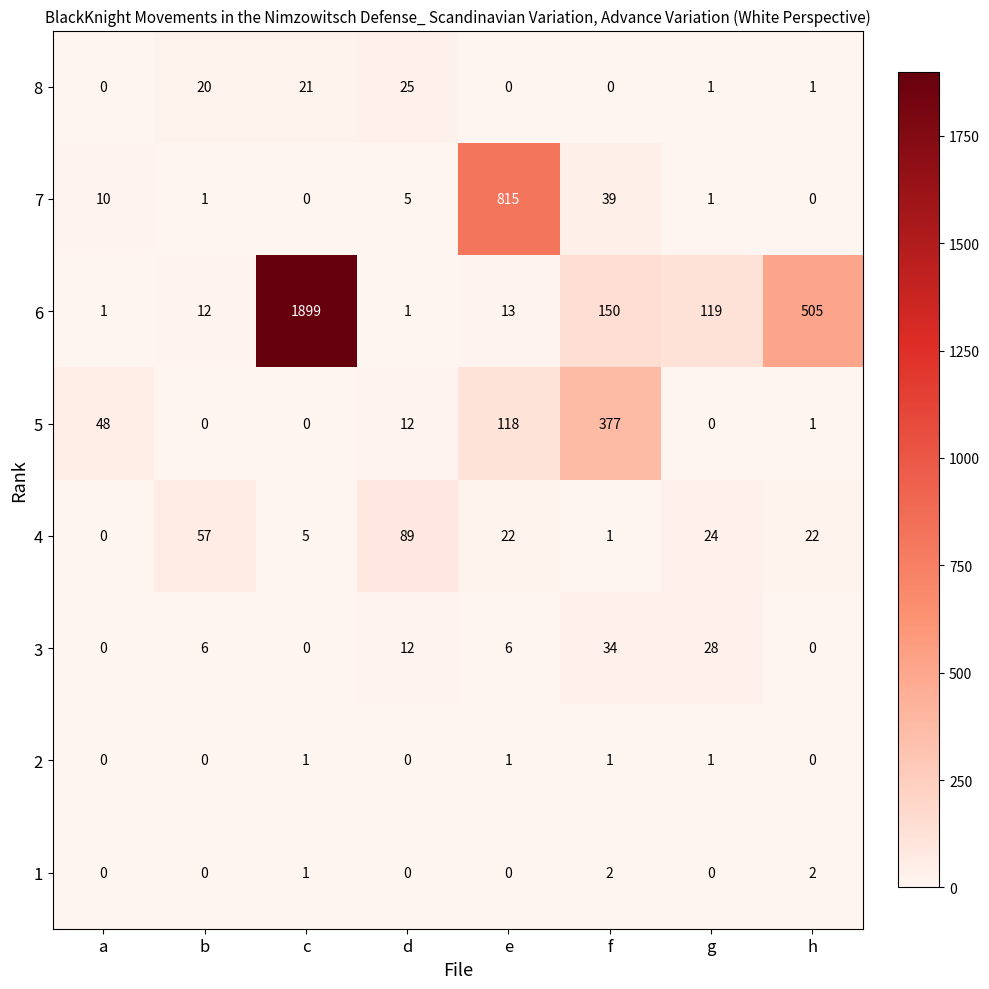

Which series changed the most between a and g?

6